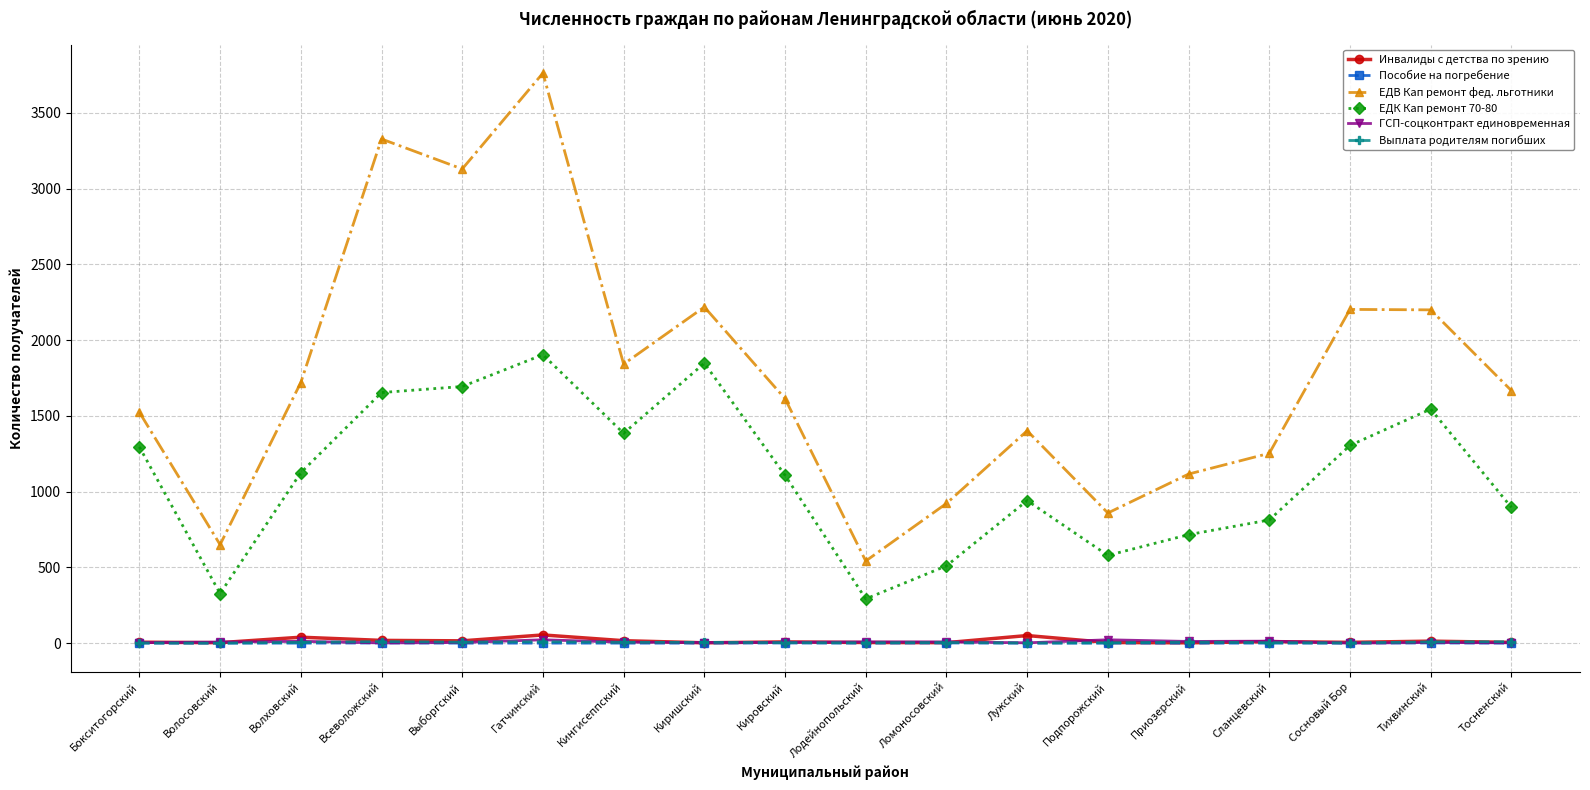

Which category has the highest value across all series?

Гатчинский